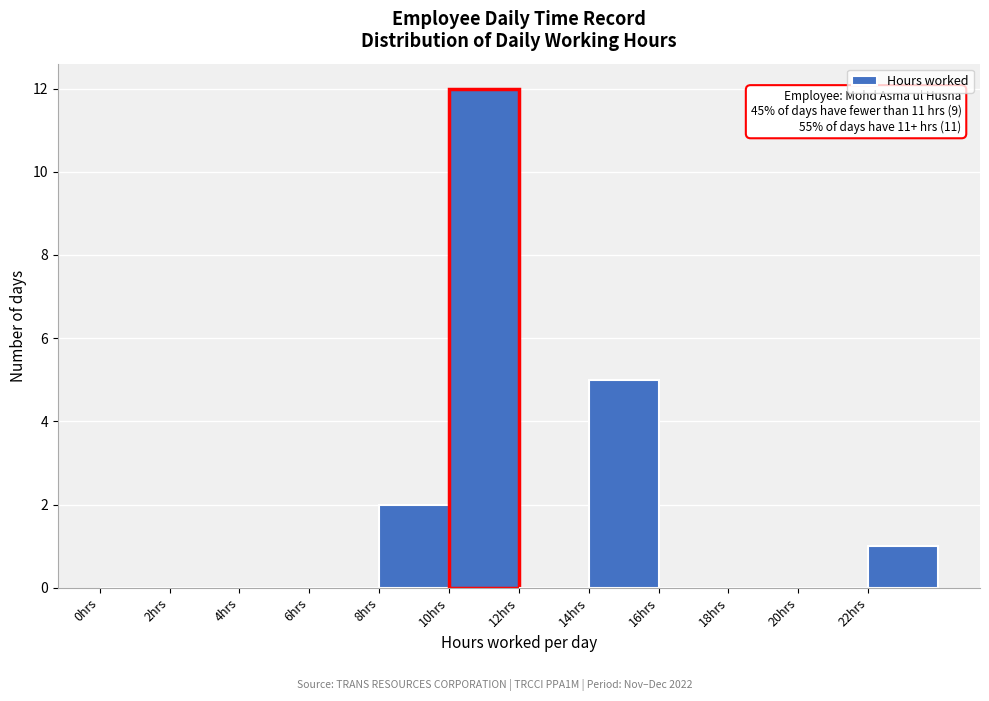

Which range on the x-axis has the tallest bar?

10 to 12